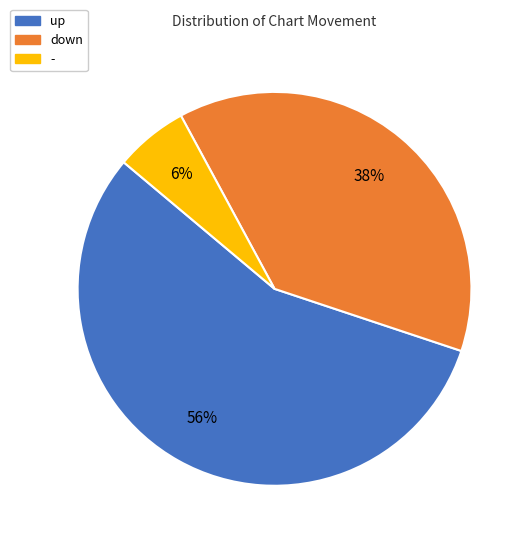

To the nearest percent, what is the average slice percentage?

33%